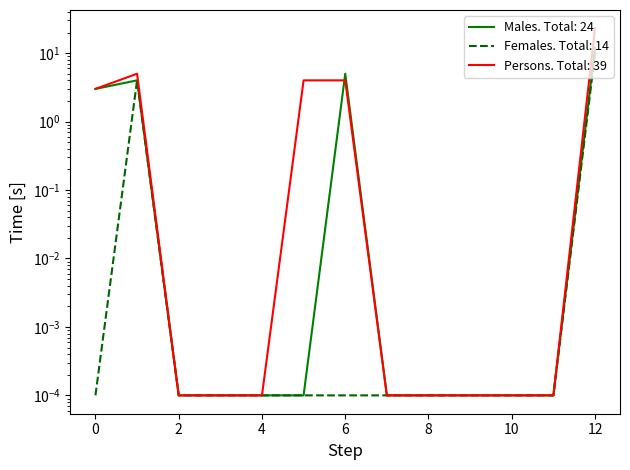

What is the difference between the maximum and minimum values in the Males series?

12.0